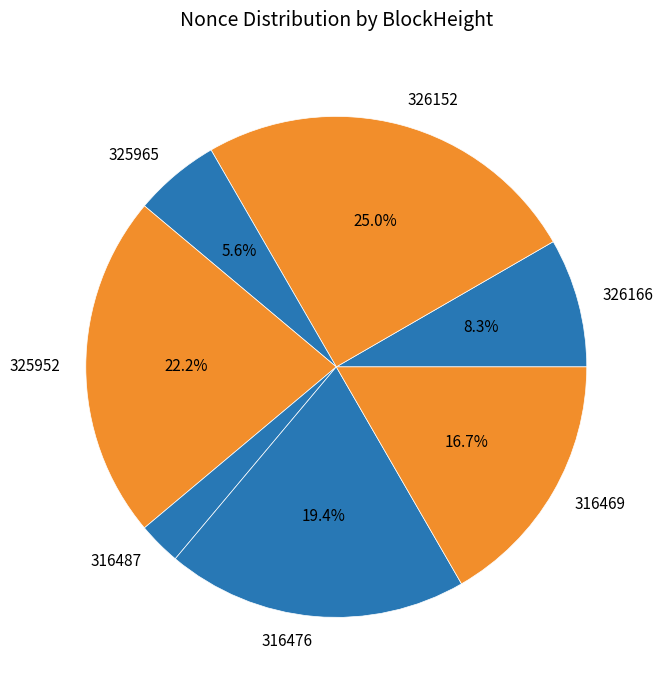

To the nearest percent, what is the difference between the largest and smallest slice percentages?

22%